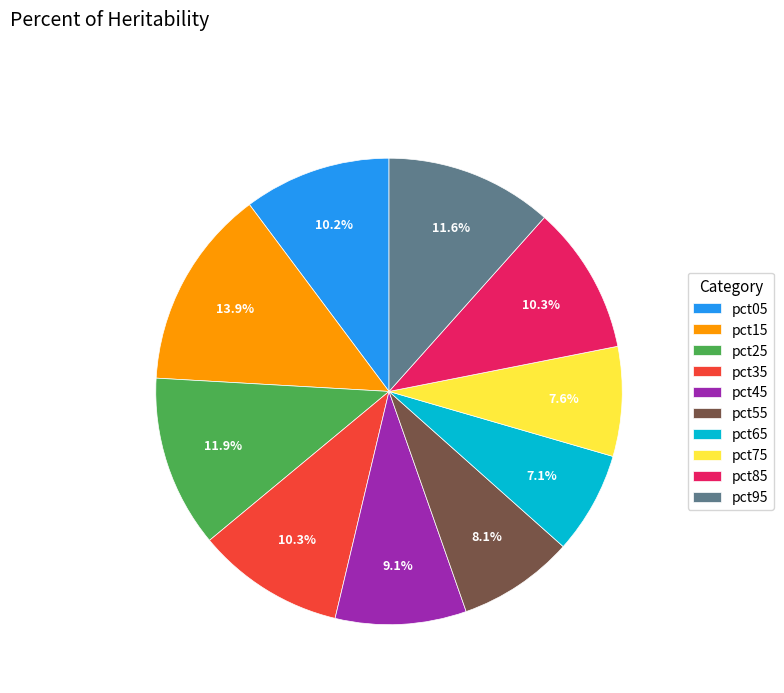

Is there any slice that represents more than half of the pie?

No